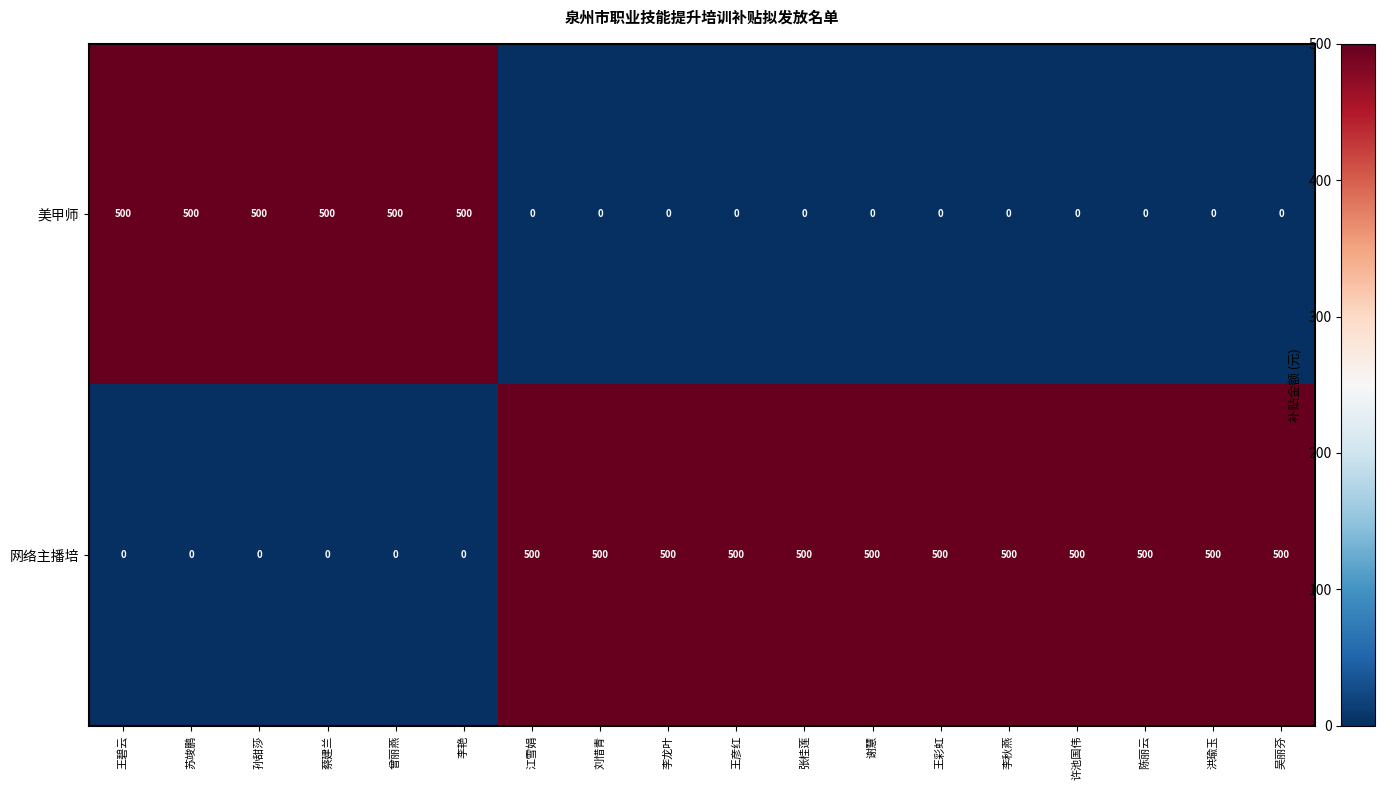

Which series has the largest total across all categories?

网络主播培